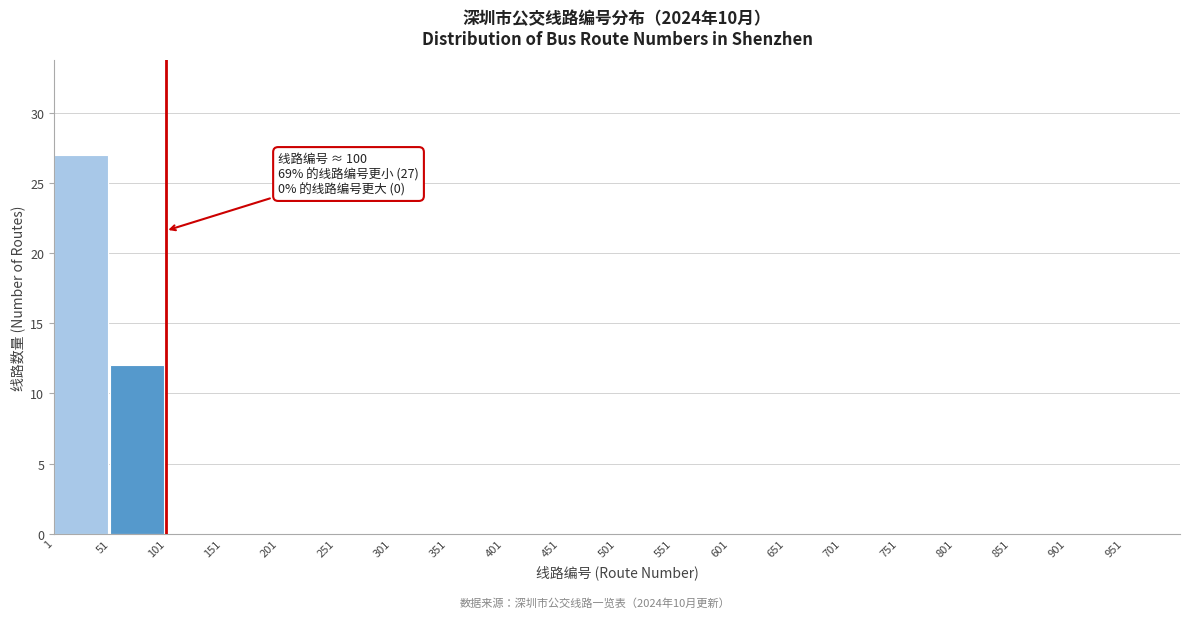

Over which range of the x-axis is the bar tallest?

1 to 51